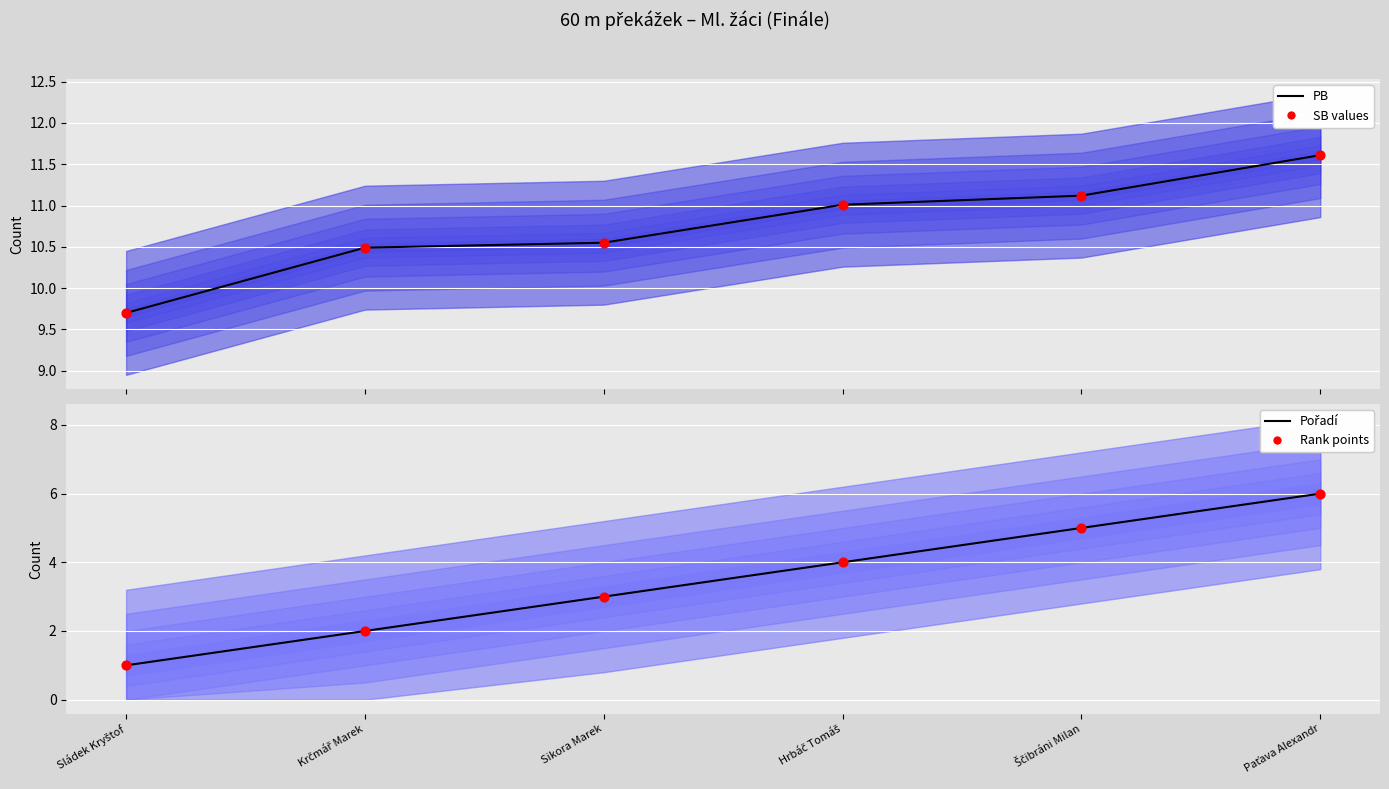

Which series contains the highest Y value?

PB (mean)